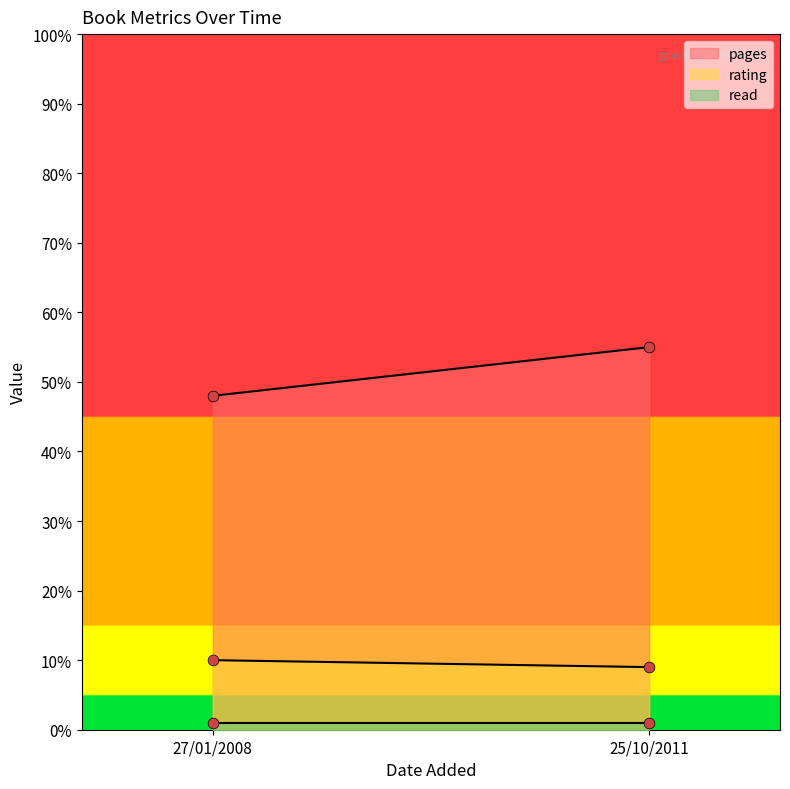

At how many categories does at least one series exceed 27?

2